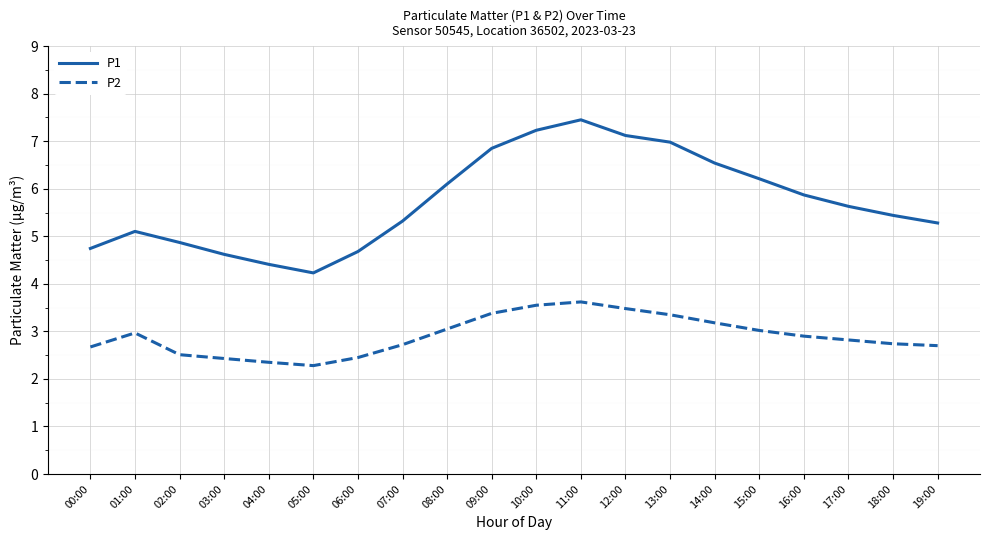

What is the minimum value shown in the chart?

2.3